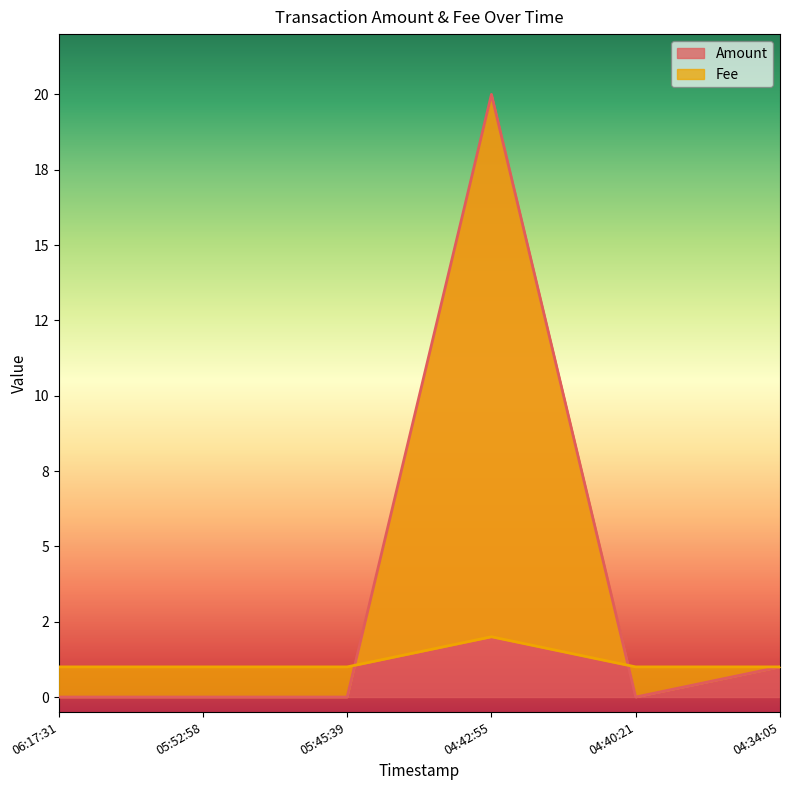

What is the maximum value shown in the chart?

20